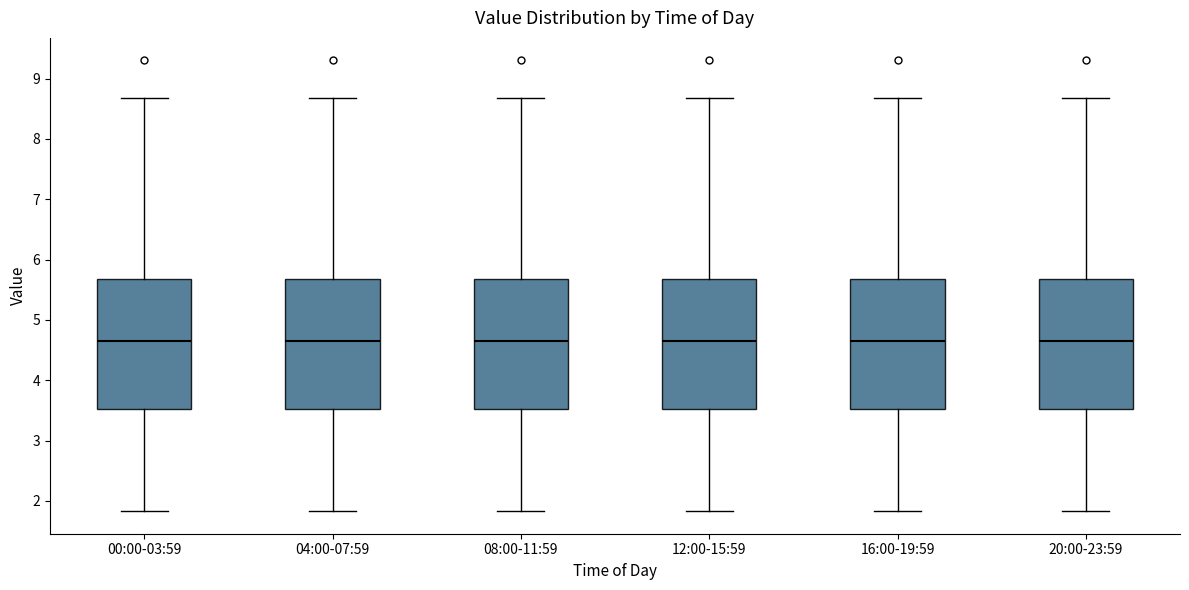

Where does the upper whisker of the box for 12:00-15:59 end on the y-axis? The values are not printed on the chart, so give them approximately, as read against the axis.

8.7